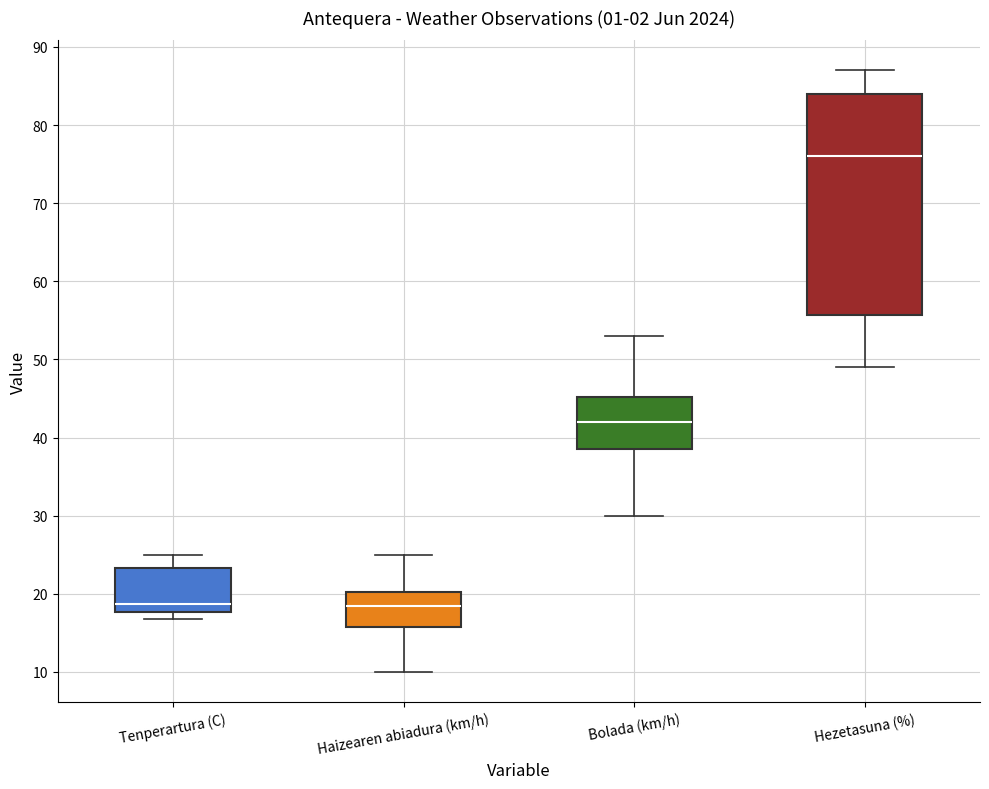

Reading left to right, transcribe this box plot: for each box, give where its median line is, the range the box spans, and where its two whiskers end, as read against the y-axis. The values are not printed on the chart, so give them approximately, as read against the axis.

Tenperartura (C): median 19, box 18 to 23, whiskers 17 to 25
Haizearen abiadura (km/h): median 19, box 16 to 20, whiskers 10 to 25
Bolada (km/h): median 42, box 39 to 45, whiskers 30 to 53
Hezetasuna (%): median 76, box 56 to 84, whiskers 49 to 87